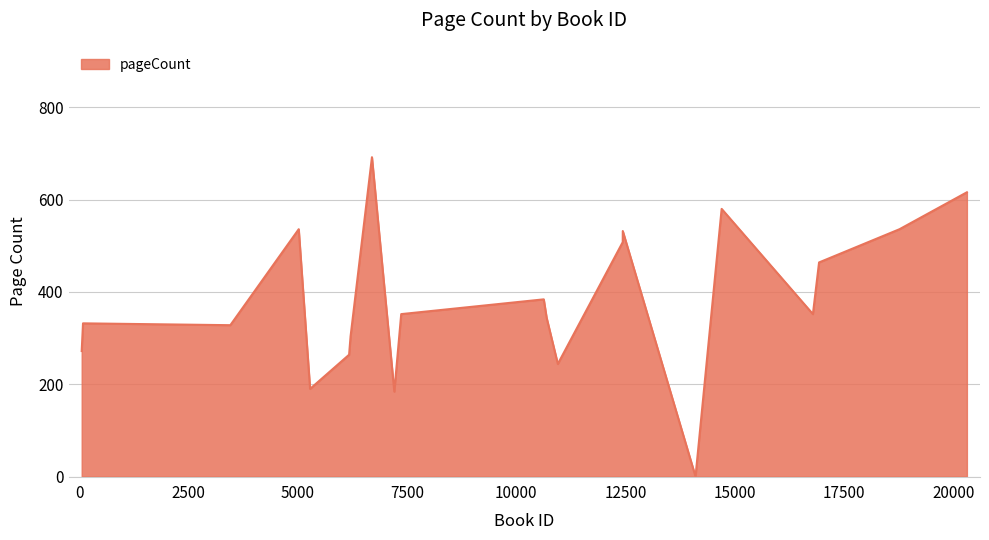

What is the greatest value displayed?

692